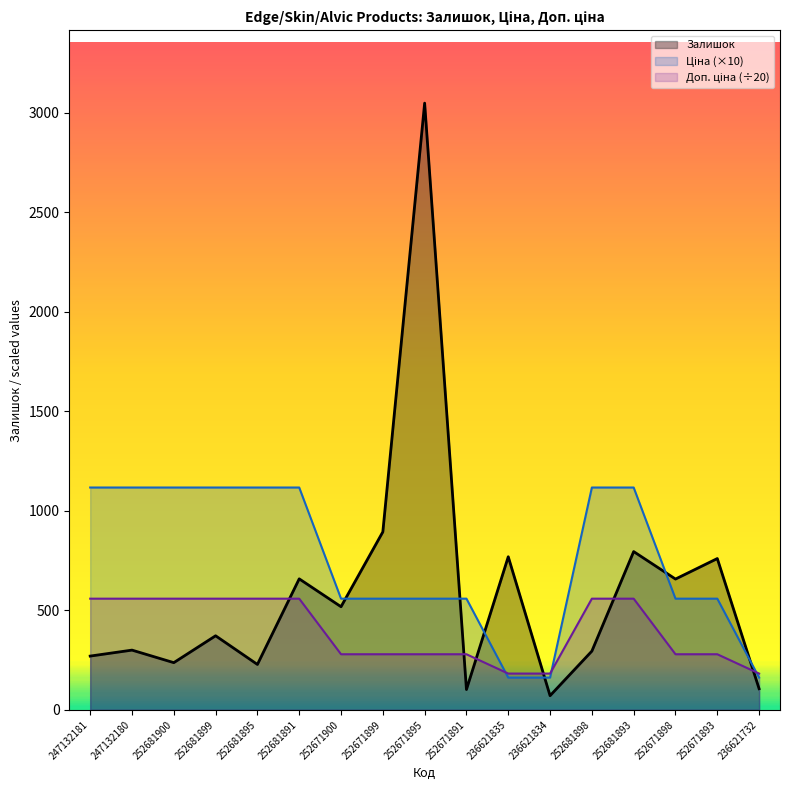

How many data points in Доп. ціна (÷20) are less than 279?

3